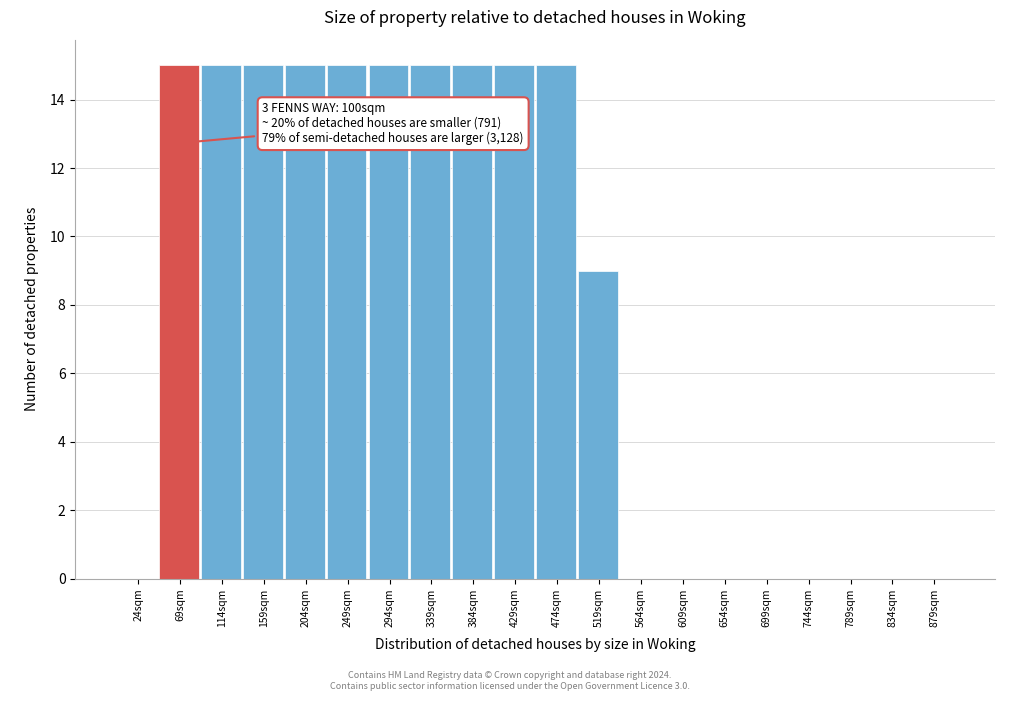

Reading left to right, transcribe all the data shown in this chart.

24sqm=0	69sqm=15	114sqm=15	159sqm=15	204sqm=15	249sqm=15	294sqm=15	339sqm=15	384sqm=15	429sqm=15	474sqm=15	519sqm=9	564sqm=0	609sqm=0	654sqm=0	699sqm=0	744sqm=0	789sqm=0	834sqm=0	879sqm=0